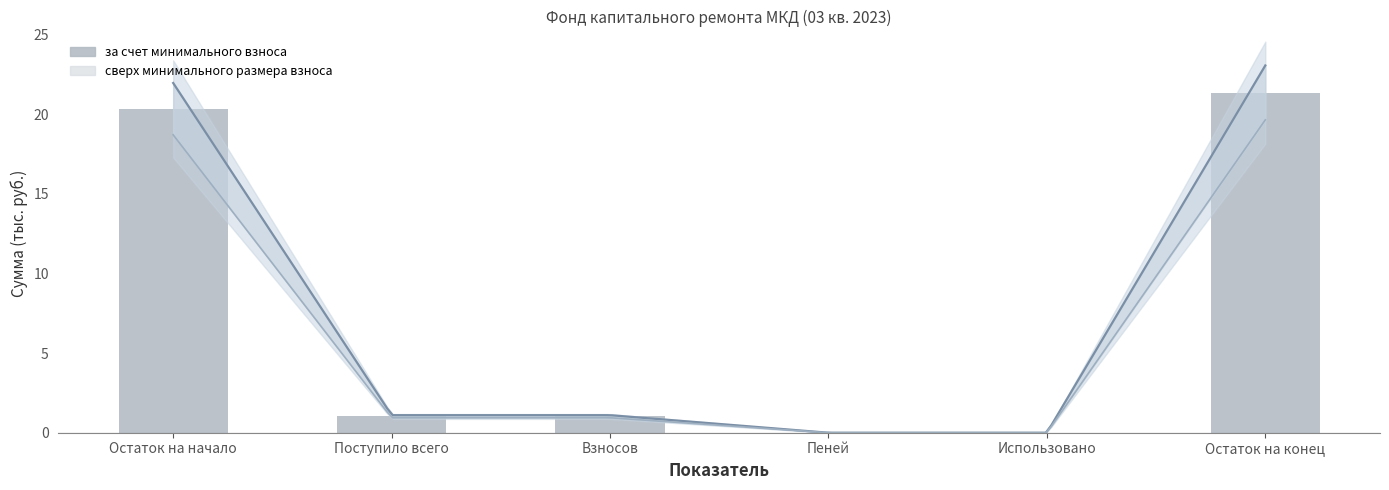

Reading left to right, list all the values displayed in this chart.

за счет минимального взноса: 20.3	1.0	1.0	0.0	0.0	21.3
сверх минимального размера взноса: 0.0	0.0	0.0	0.0	0.0	0.0